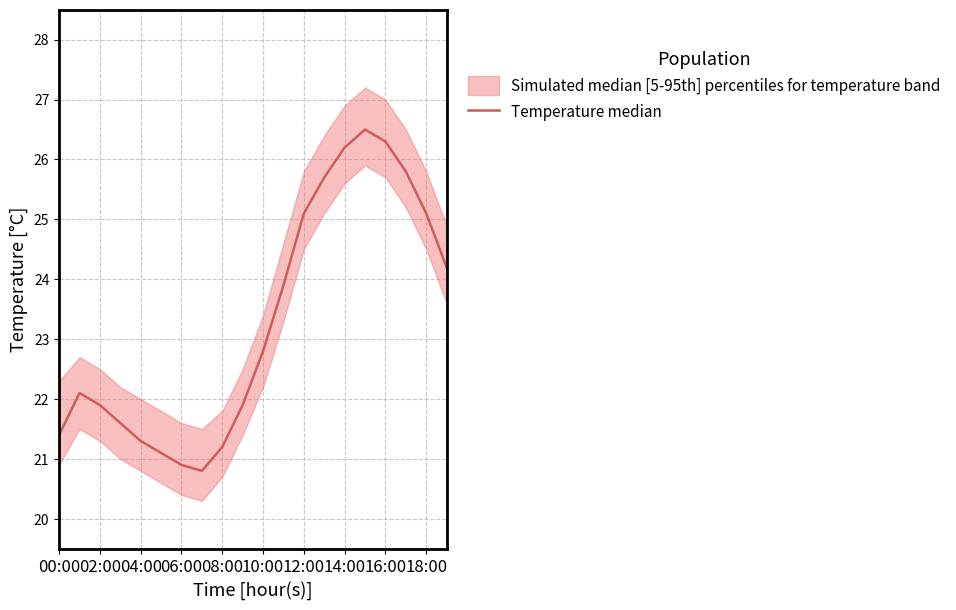

What is the maximum value shown in the chart?

26.5